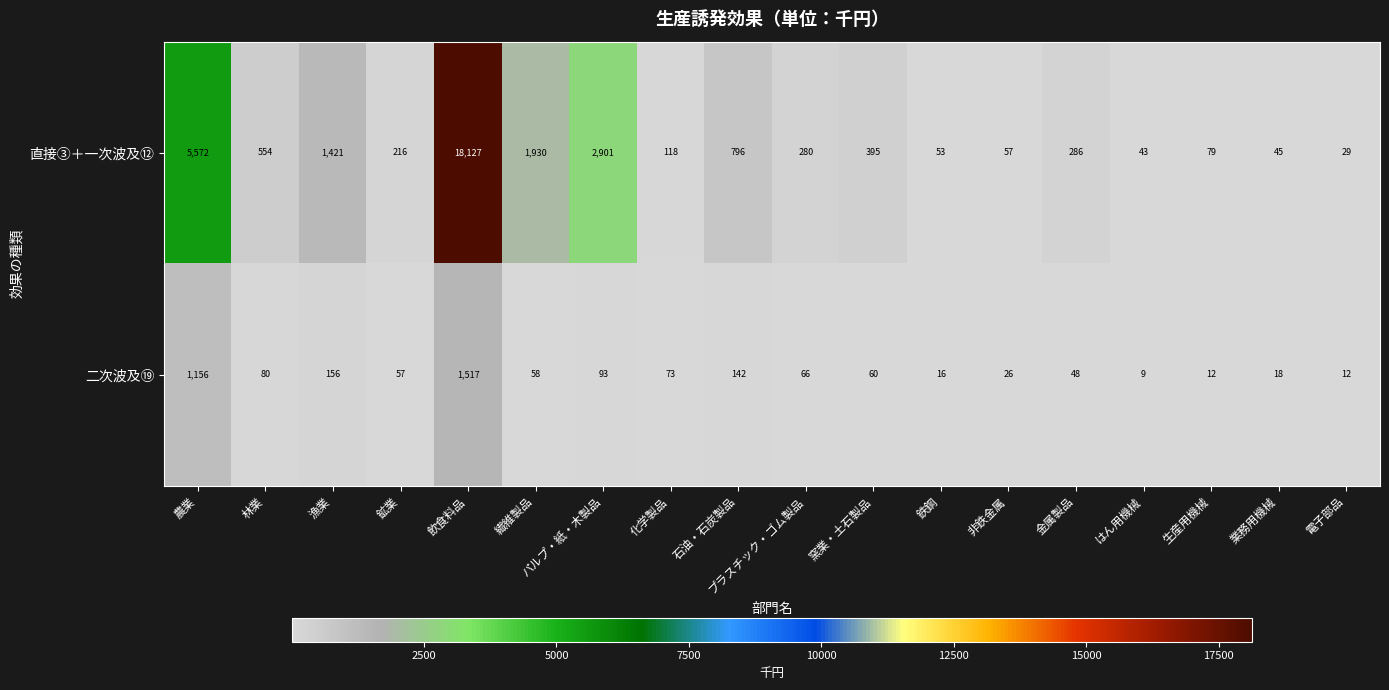

True or false: 直接③＋一次波及⑫ has a value of 29 at 電子部品.

True